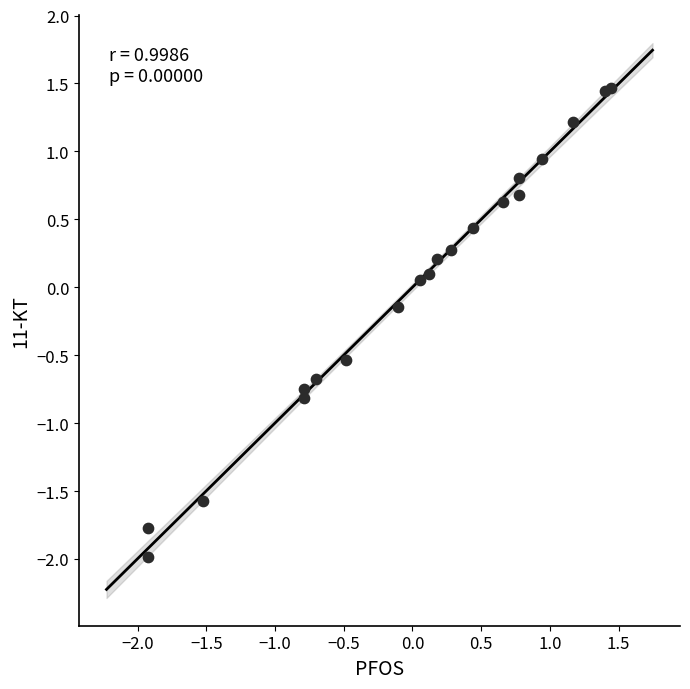

What is the range of Y values (max minus min)?

3.5